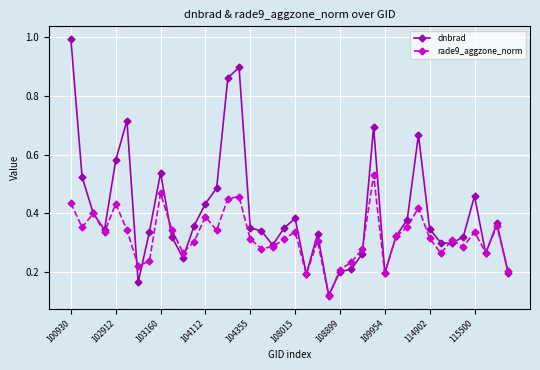

In dnbrad, how many points are higher than both neighbors (excluding endpoints)?

9